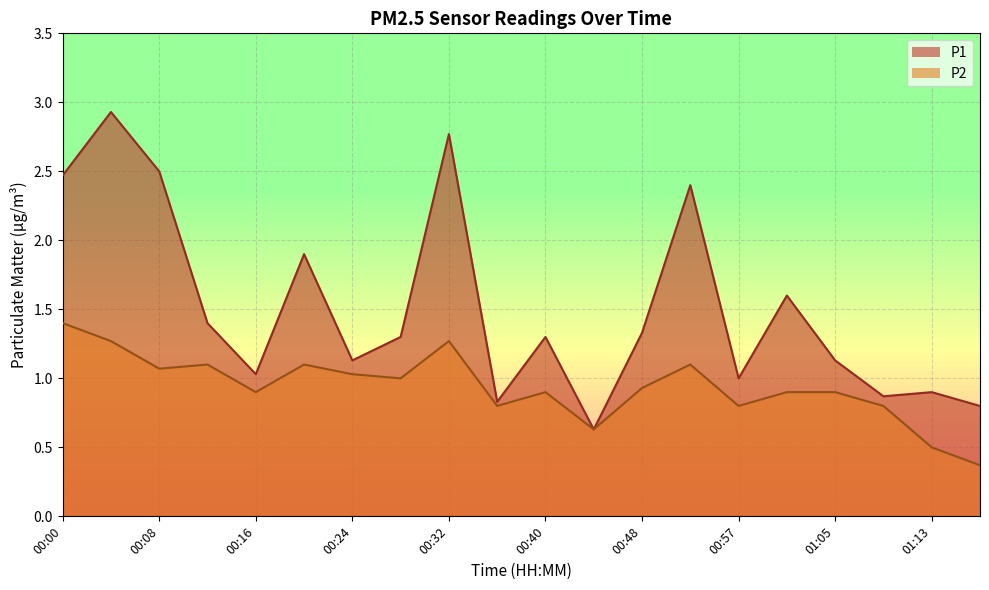

What is the label of the 15th point from the left?

00:57